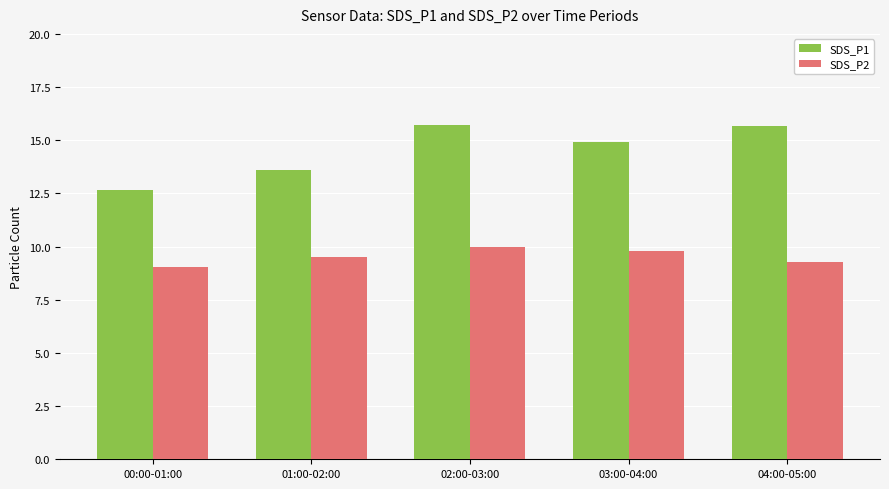

What is the maximum value shown in the chart?

15.7